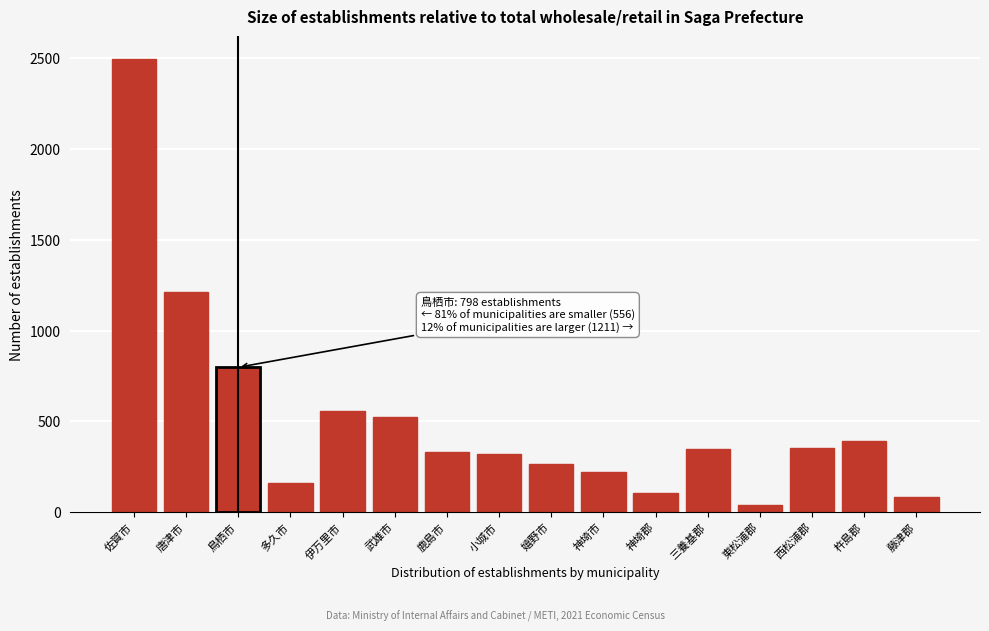

What is the greatest value displayed?

2495